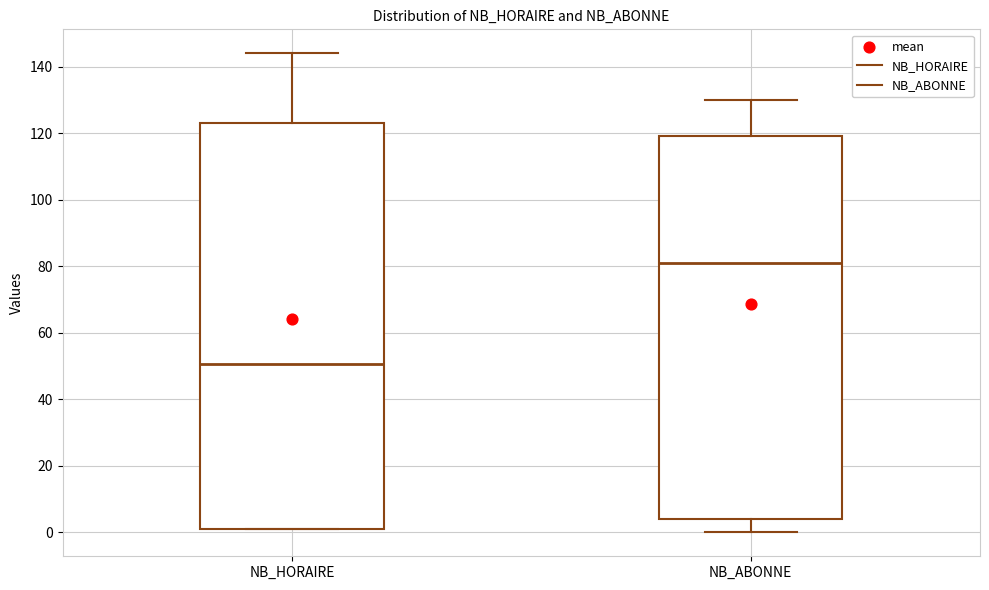

Which box is the tallest, from its lower edge to its upper edge?

NB_HORAIRE